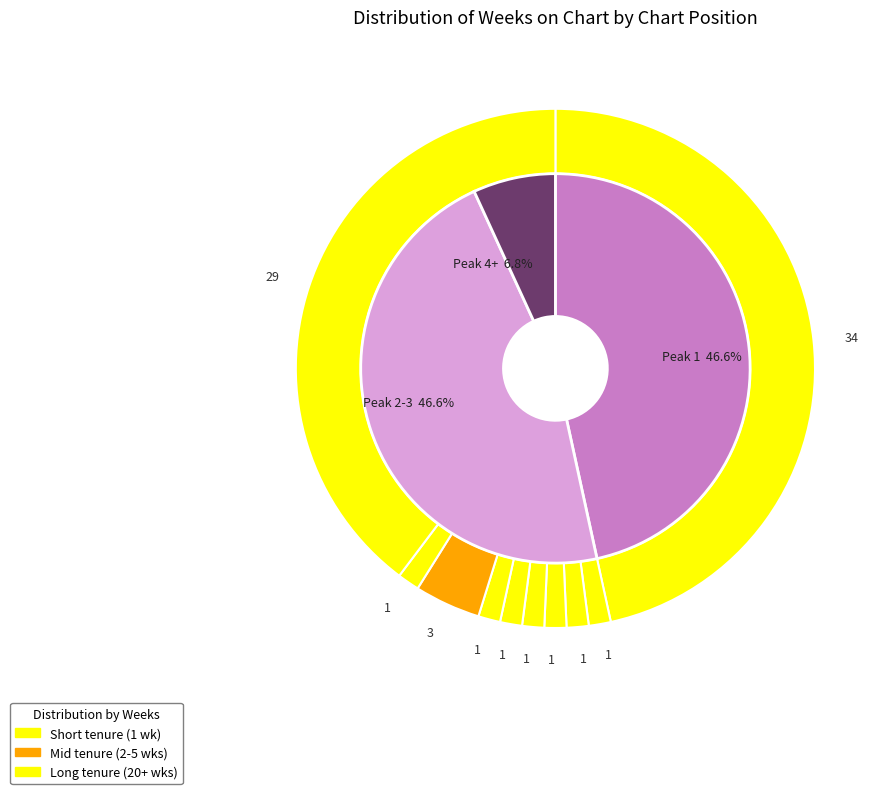

Combined, do 3 and 1 account for over 50%?

No